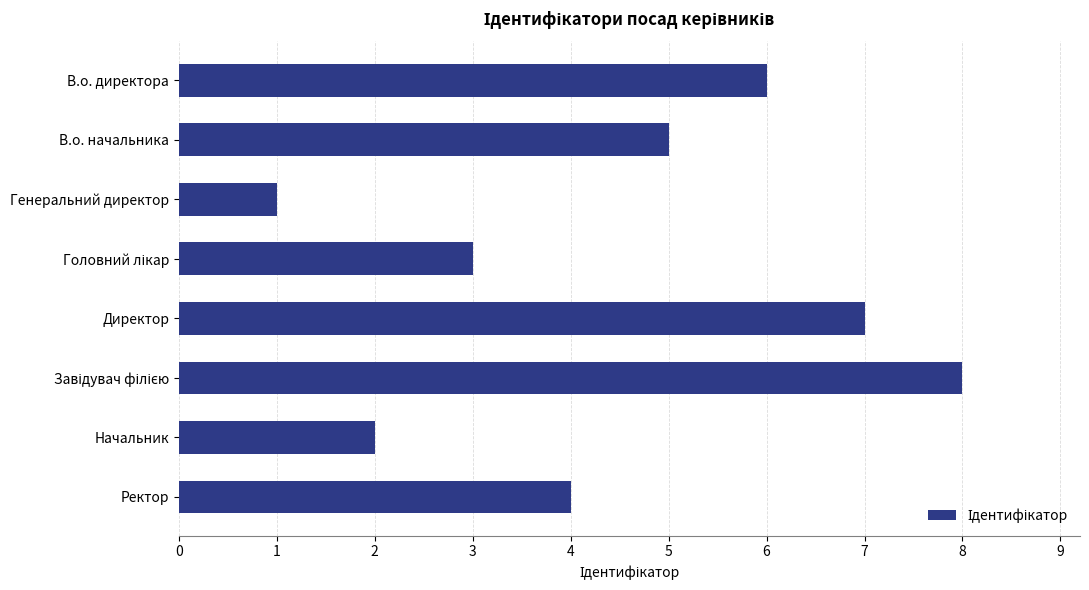

What is the change in value from Директор to Ректор?

-3